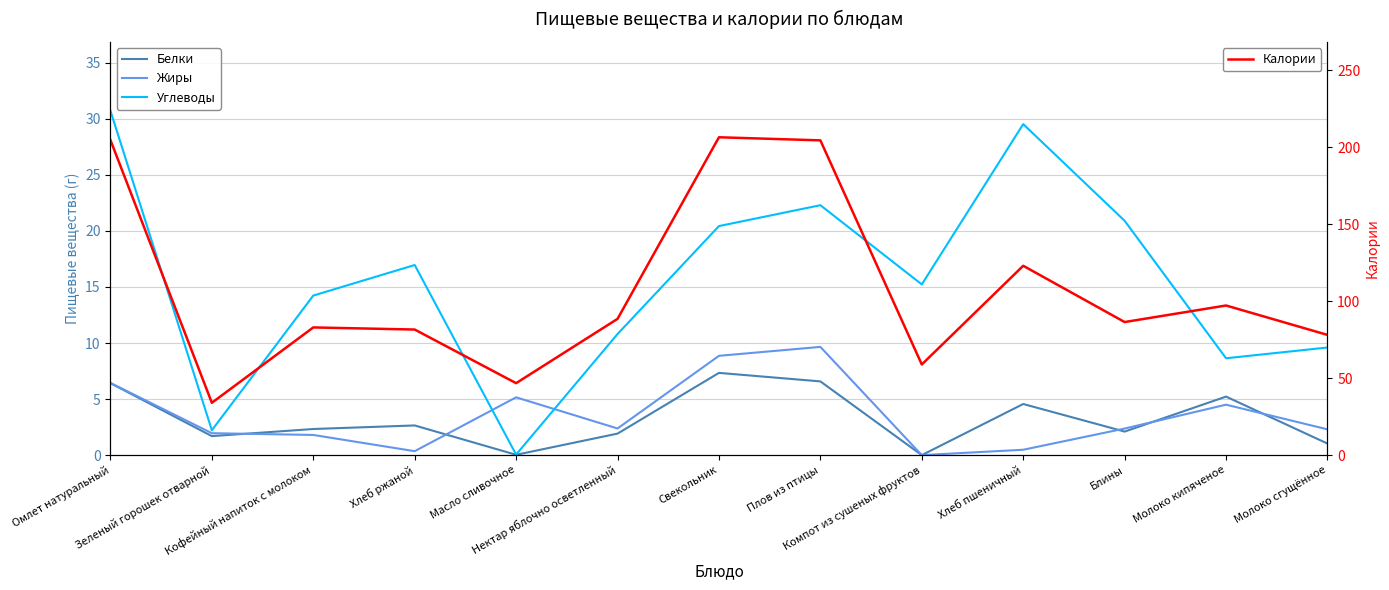

Where is the first local minimum for Углеводы?

Зеленый горошек отварной